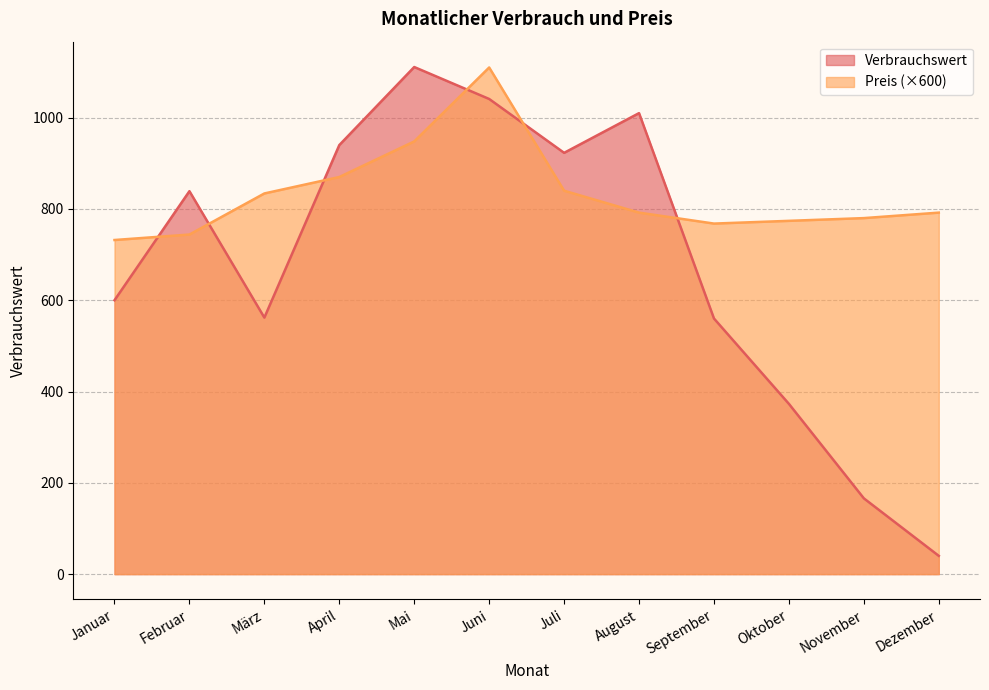

Between Mai and November, which series saw the biggest shift?

Verbrauchswert